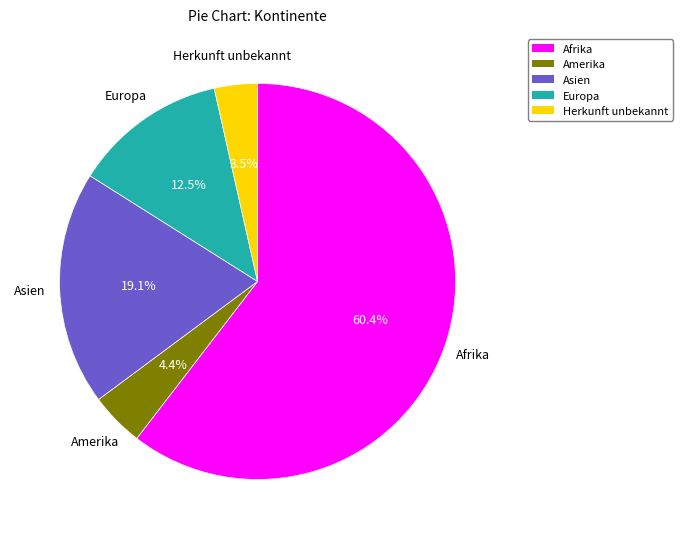

The Europa slice represents 1% of the pie. True or false?

False